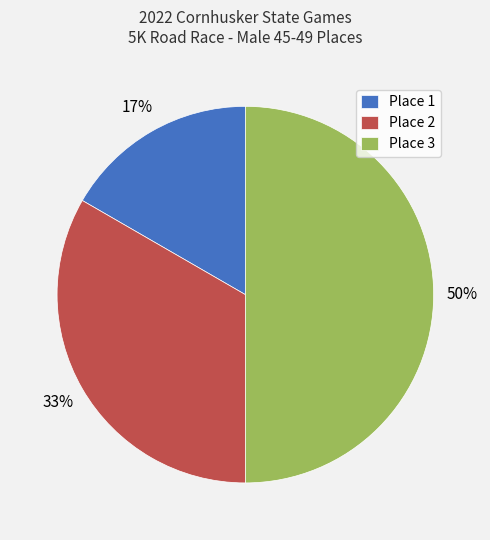

To the nearest percent, what is the combined percentage of Place 3 and Place 2?

83%